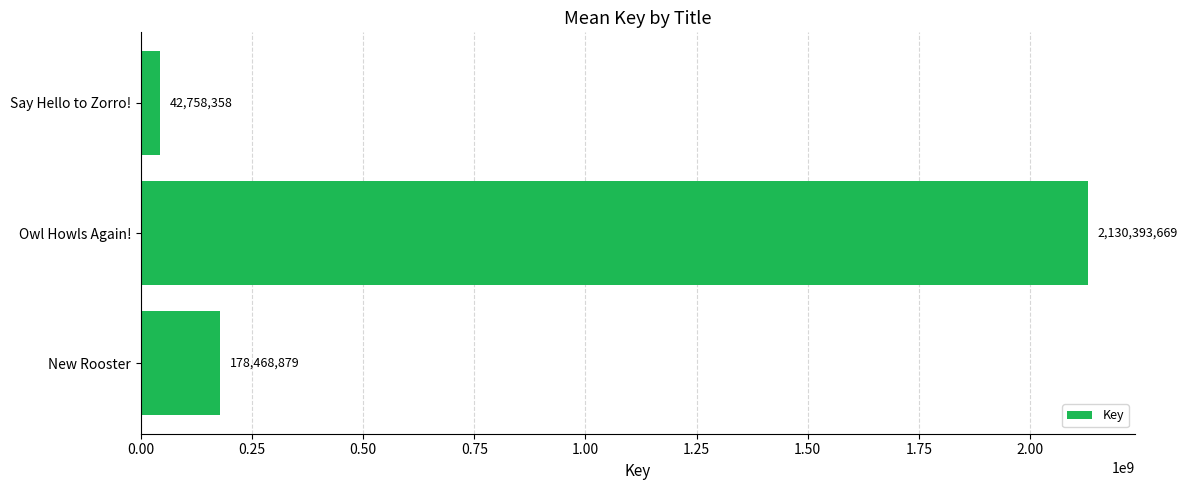

True or false: the data shows 42758358 at Say Hello to Zorro!.

True